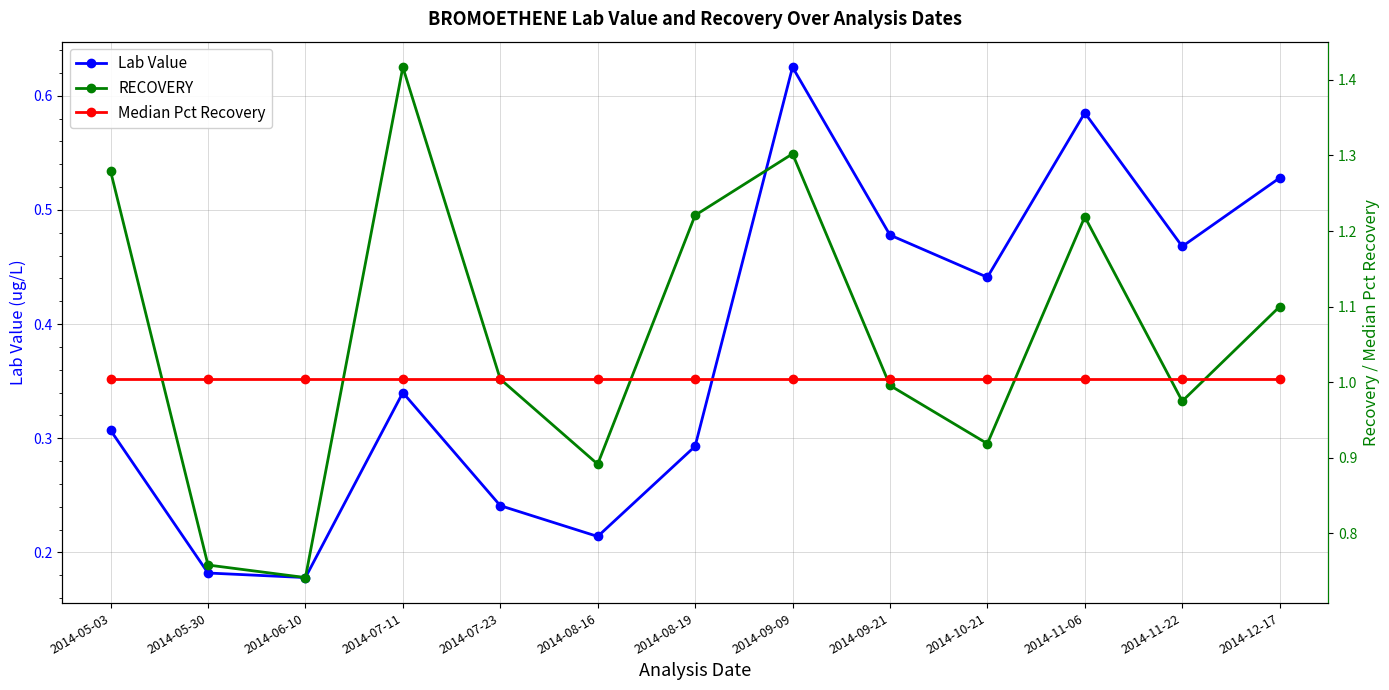

The Median Pct Recovery series shows 1.0 at 2014-09-21. True or false?

True